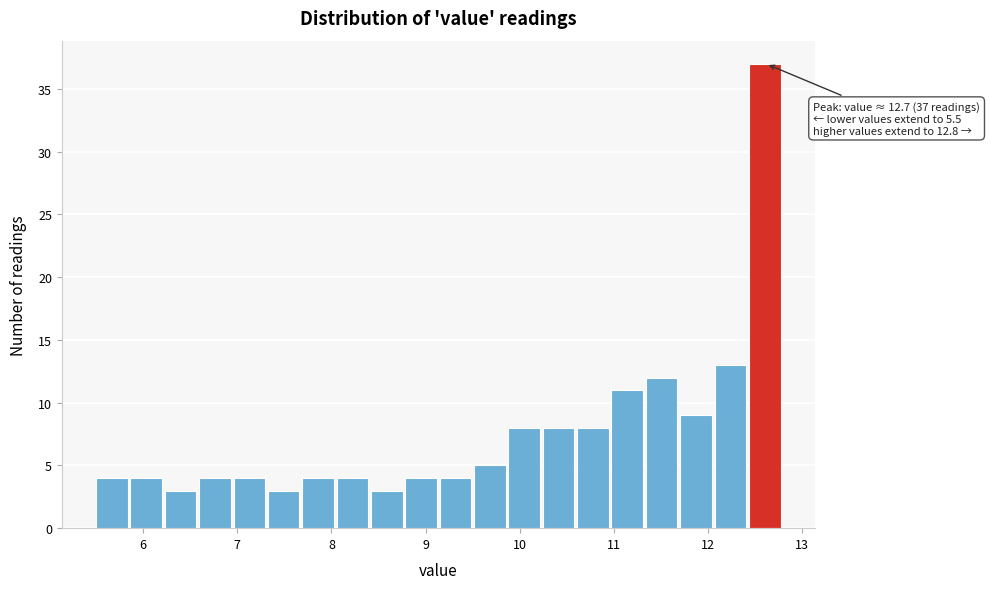

Around what value on the x-axis is the tallest bar? Give the approximate position of its centre, as read against the axis.

12.6